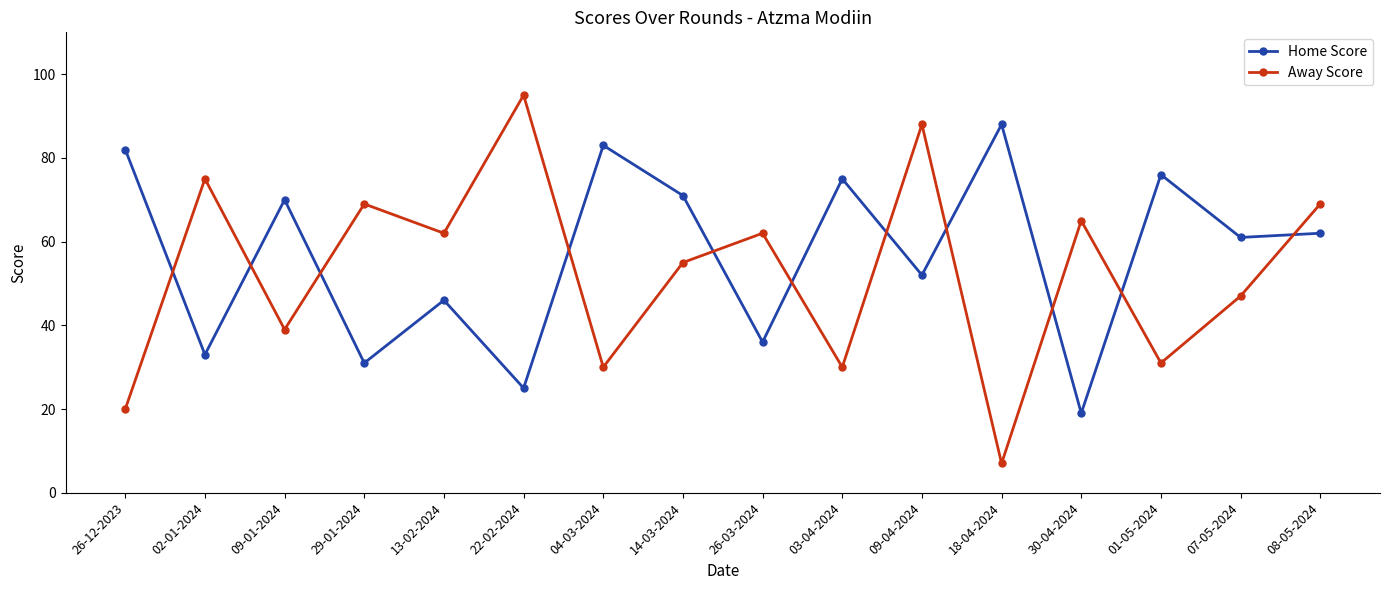

Is it true that Away Score equals 88 at 09-04-2024?

True